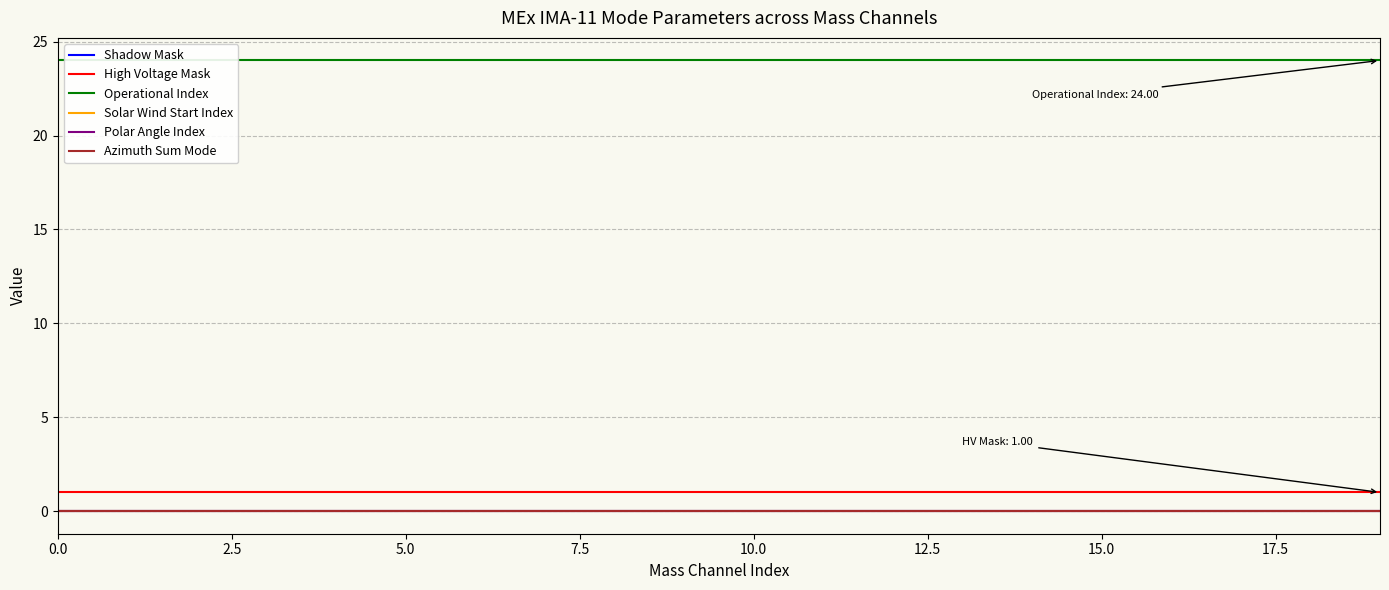

List the series in order of their peak value, lowest first.

Shadow Mask, Solar Wind Start Index, Polar Angle Index, Azimuth Sum Mode, High Voltage Mask, Operational Index